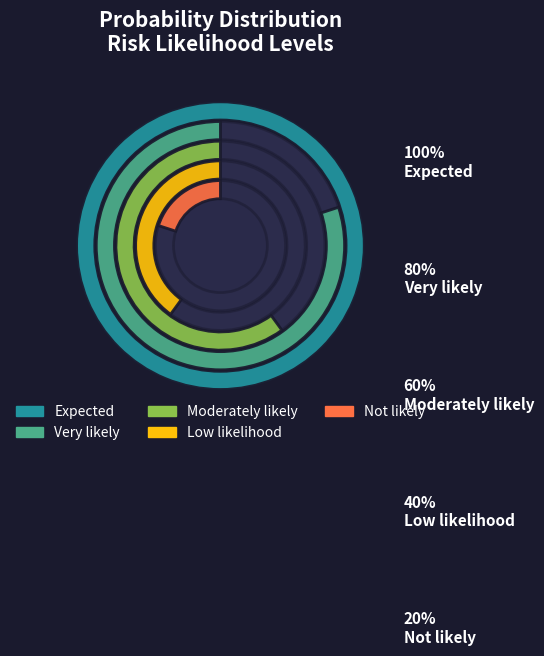

To the nearest percent, what is the average slice percentage?

20%